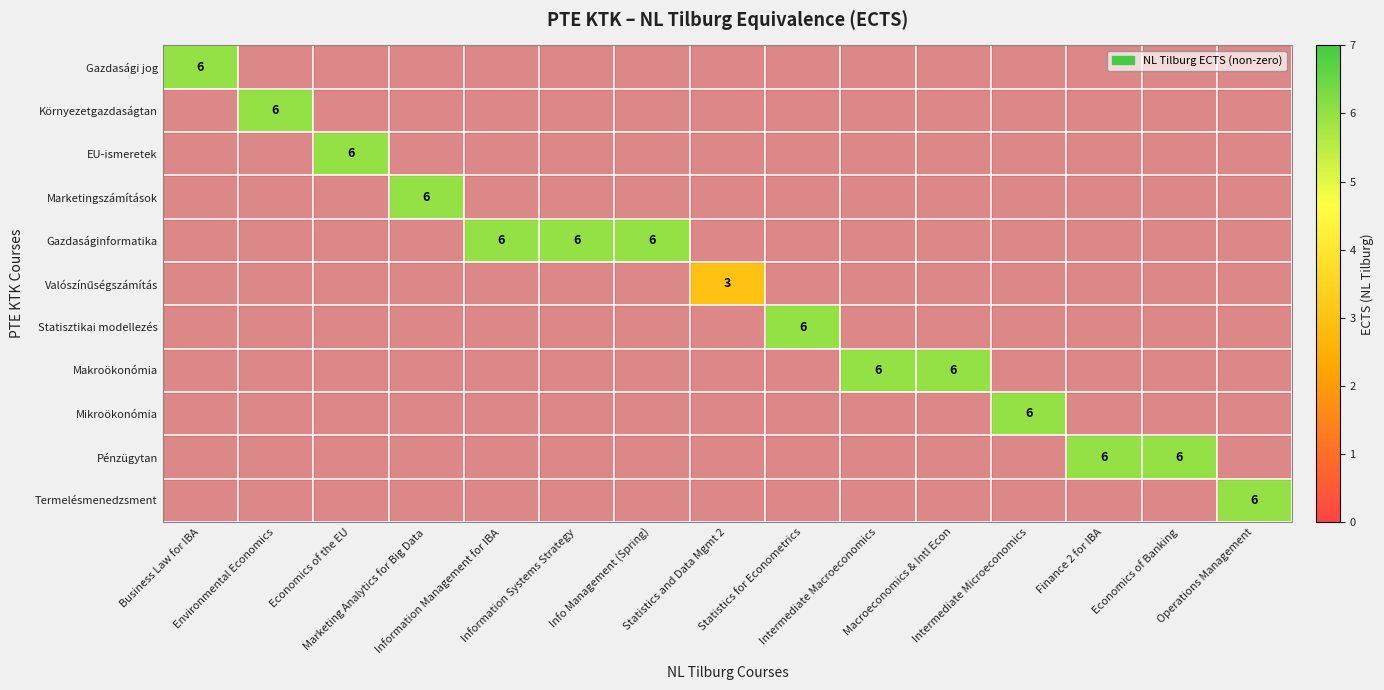

Which series has the widest spread of values?

Gazdasági jog